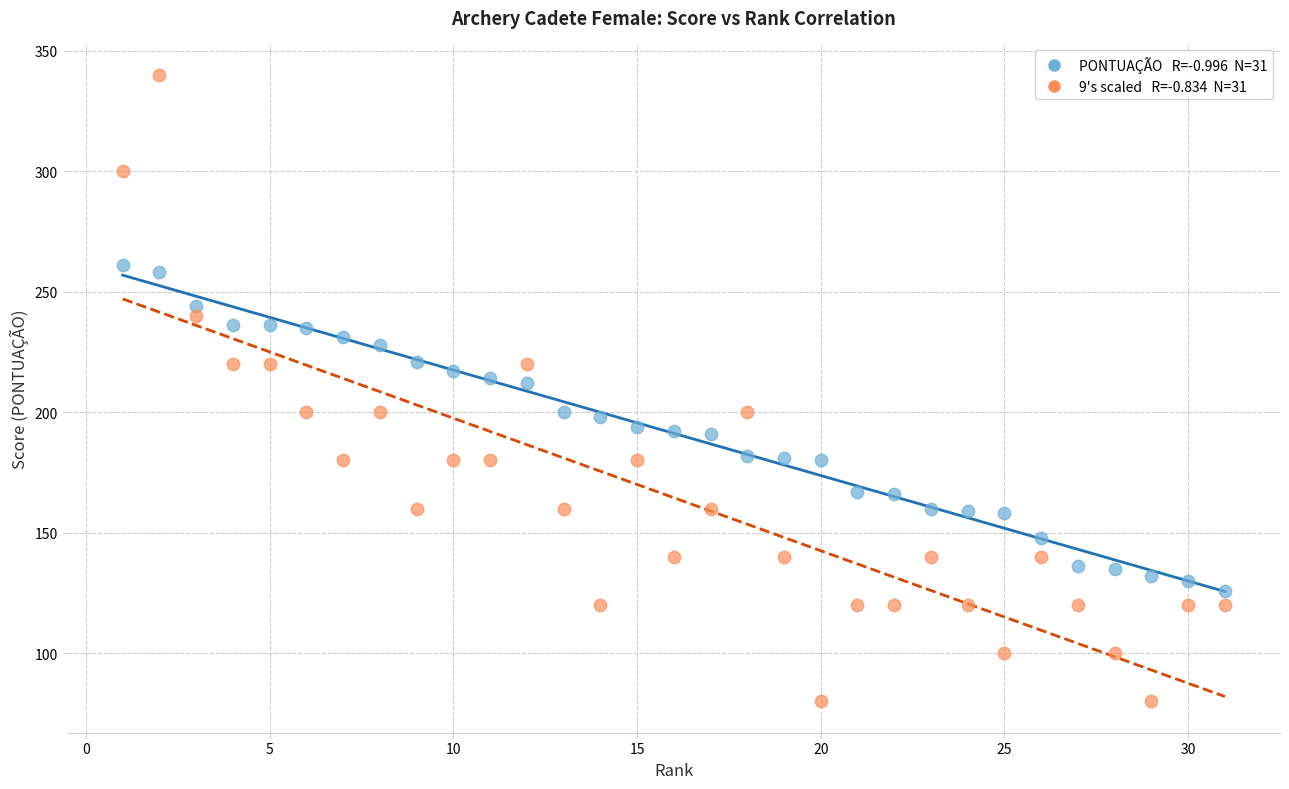

Across all data points, what is the range of Y values (max minus min)?

260